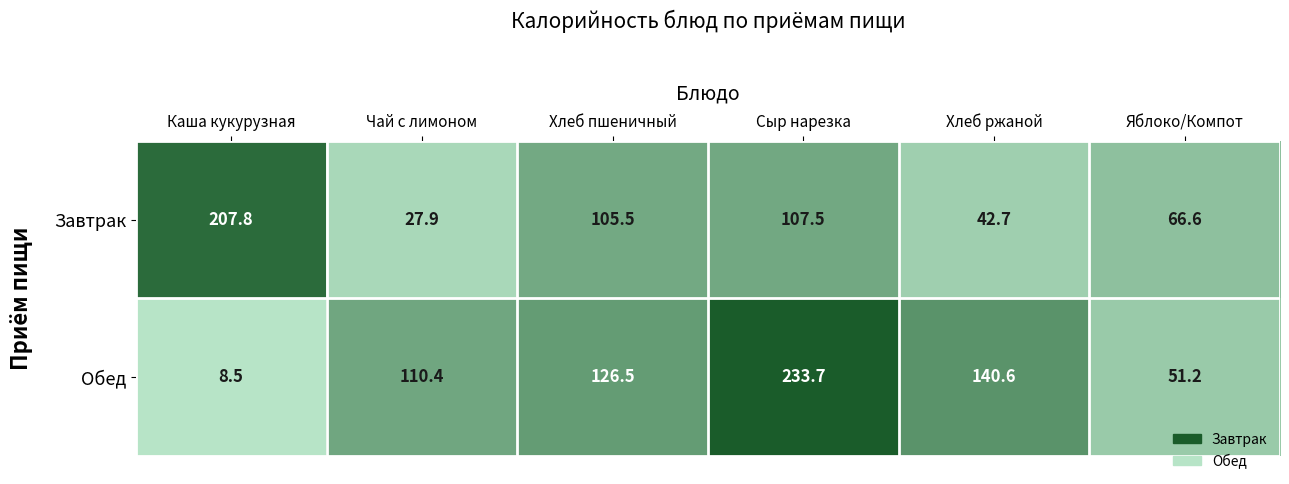

What is the minimum value shown in the chart?

8.5